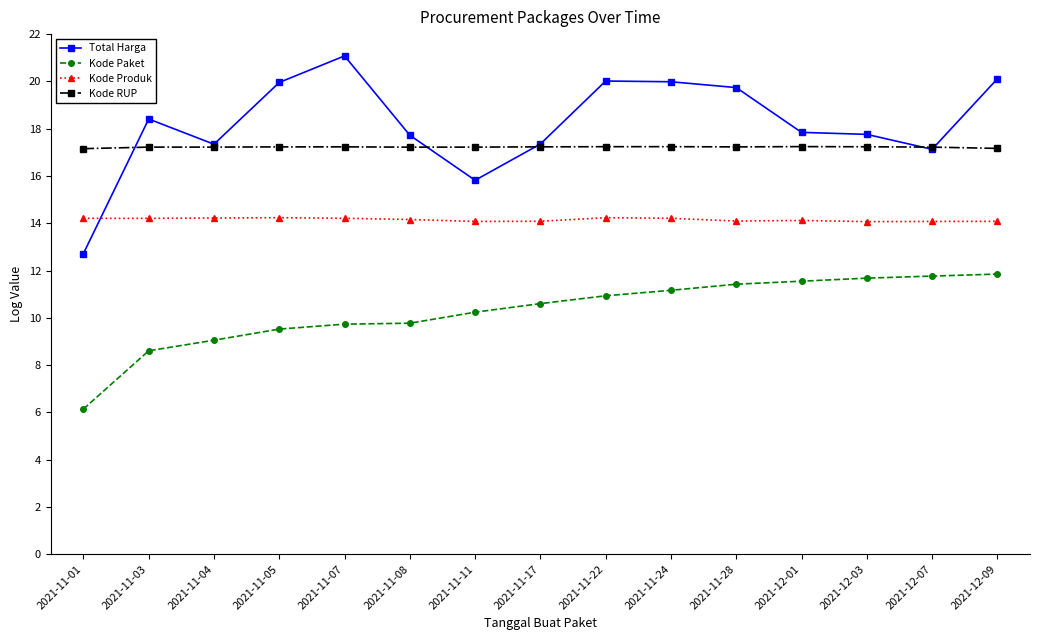

Between 2021-11-04 and 2021-11-28, which series saw the biggest shift?

Total Harga